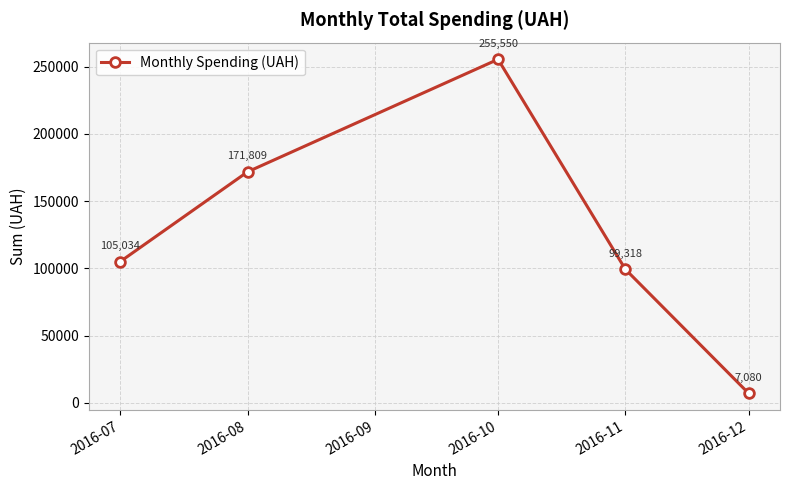

Which category has the highest value across all series?

2016-10